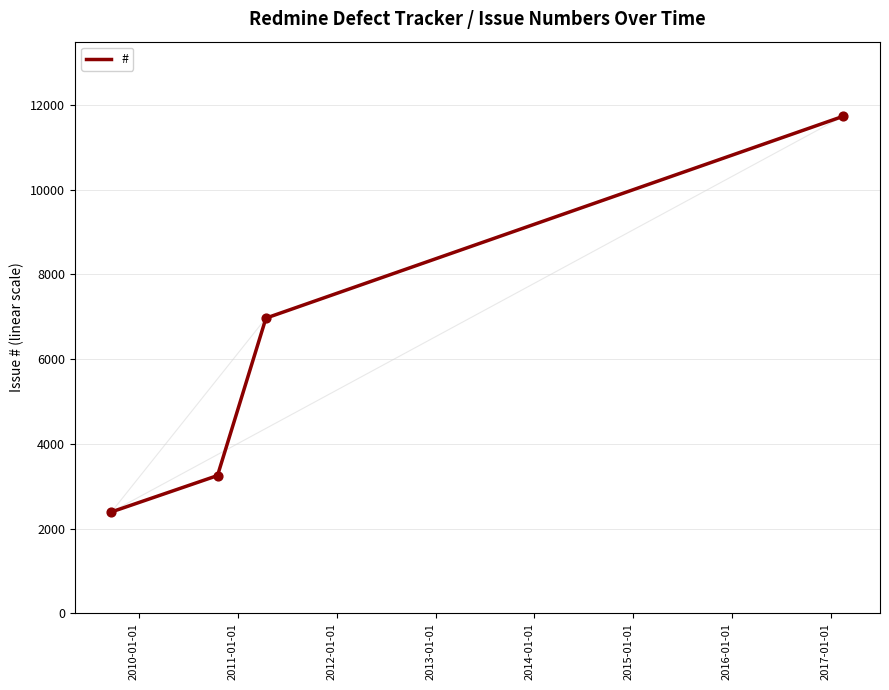

What is the minimum value shown in the chart?

2392